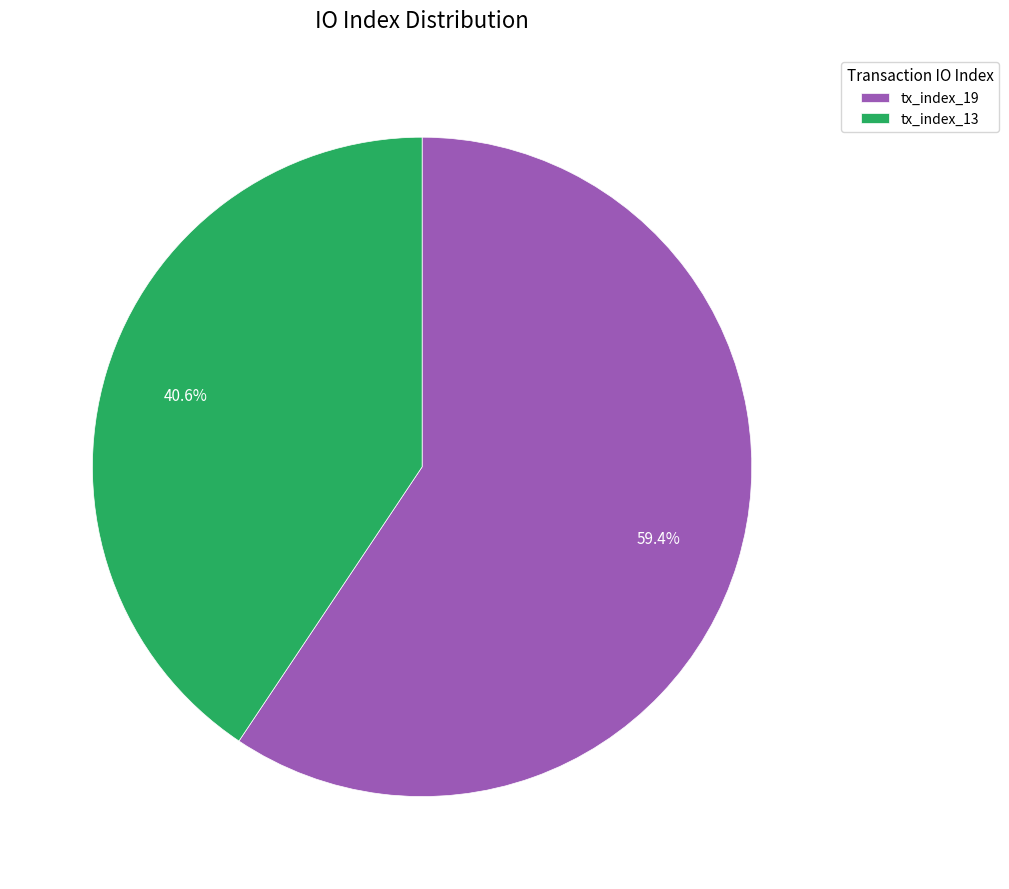

Count the number of slices in the pie.

2